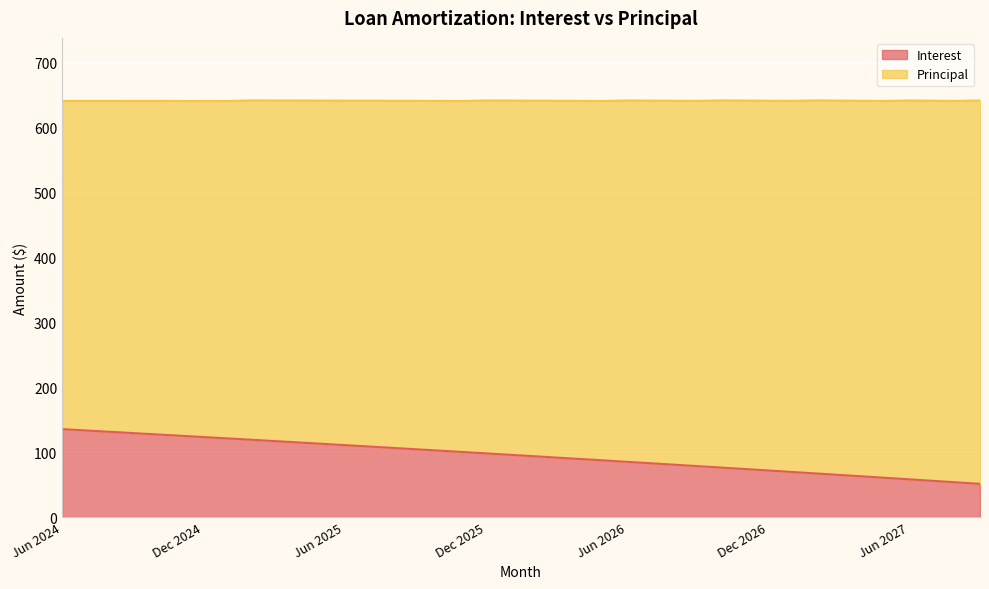

How many data points does each series have?

40